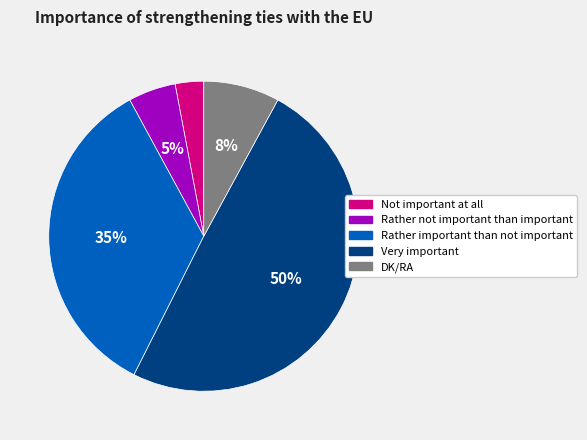

Is the sum of Very important and DK/RA greater than half?

Yes